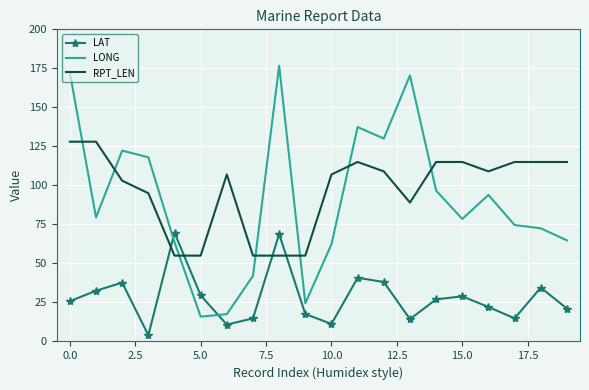

Which series has the widest spread of values?

LONG